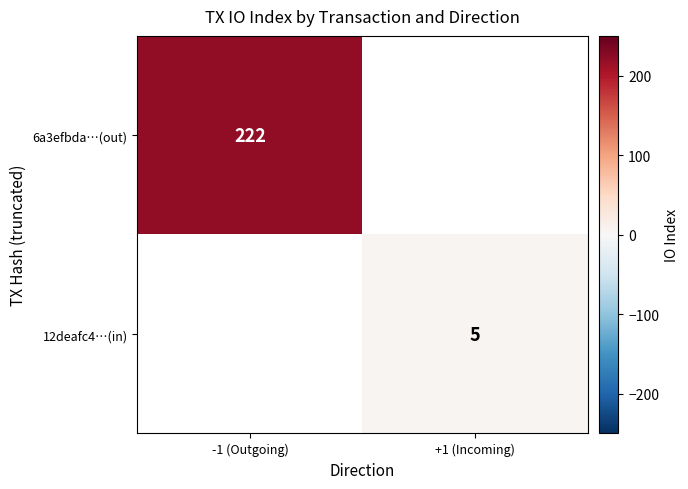

The 6a3efbda…(out) series shows 86 at -1 (Outgoing). True or false?

False